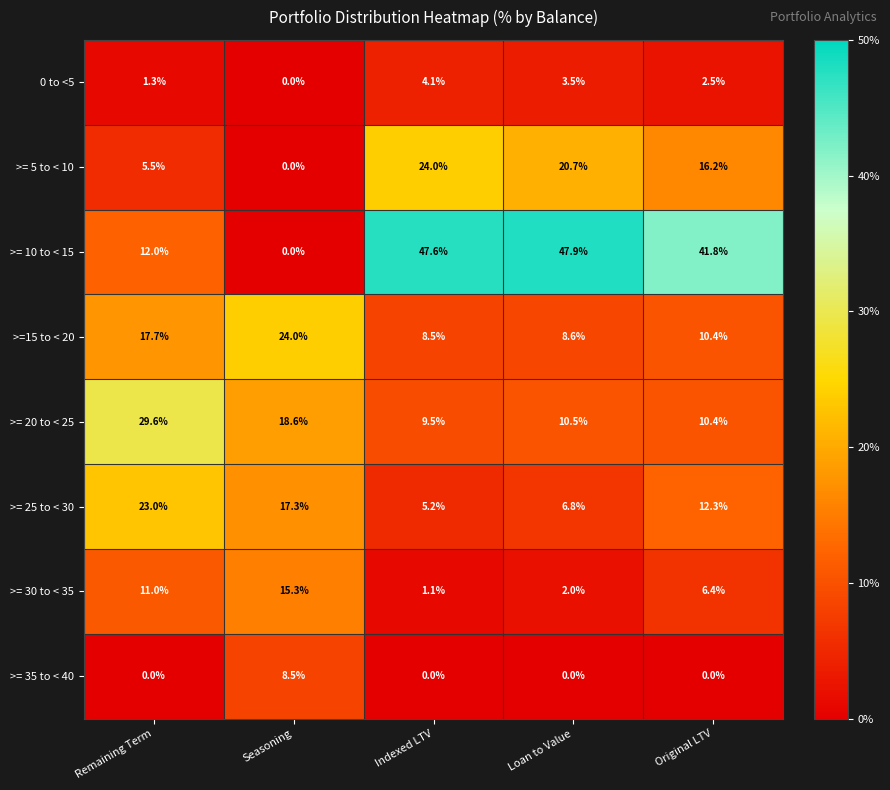

What is the sum of the >= 30 to < 35 values at Indexed LTV and Seasoning?

16.4